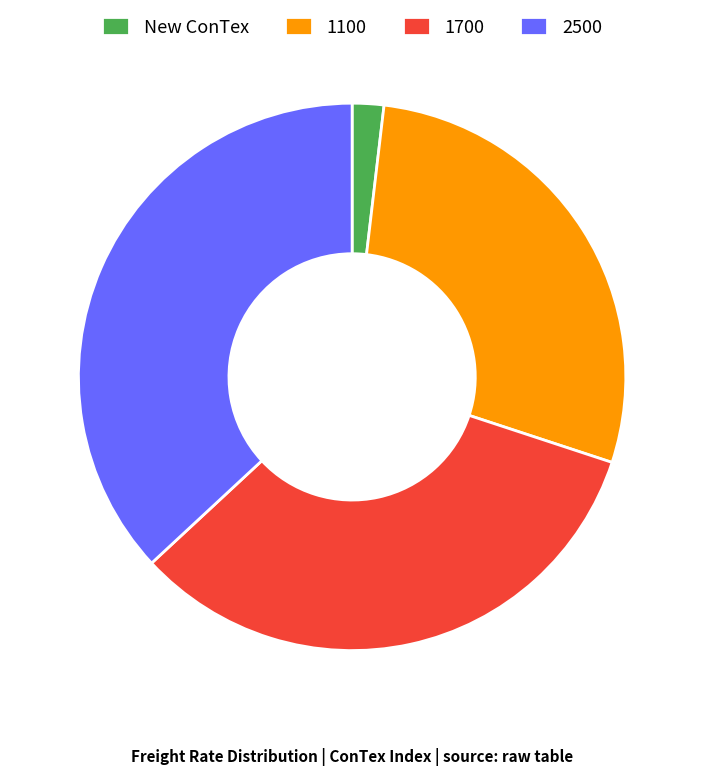

What is the ratio of the value at 1700 to the value at 2500?

0.9